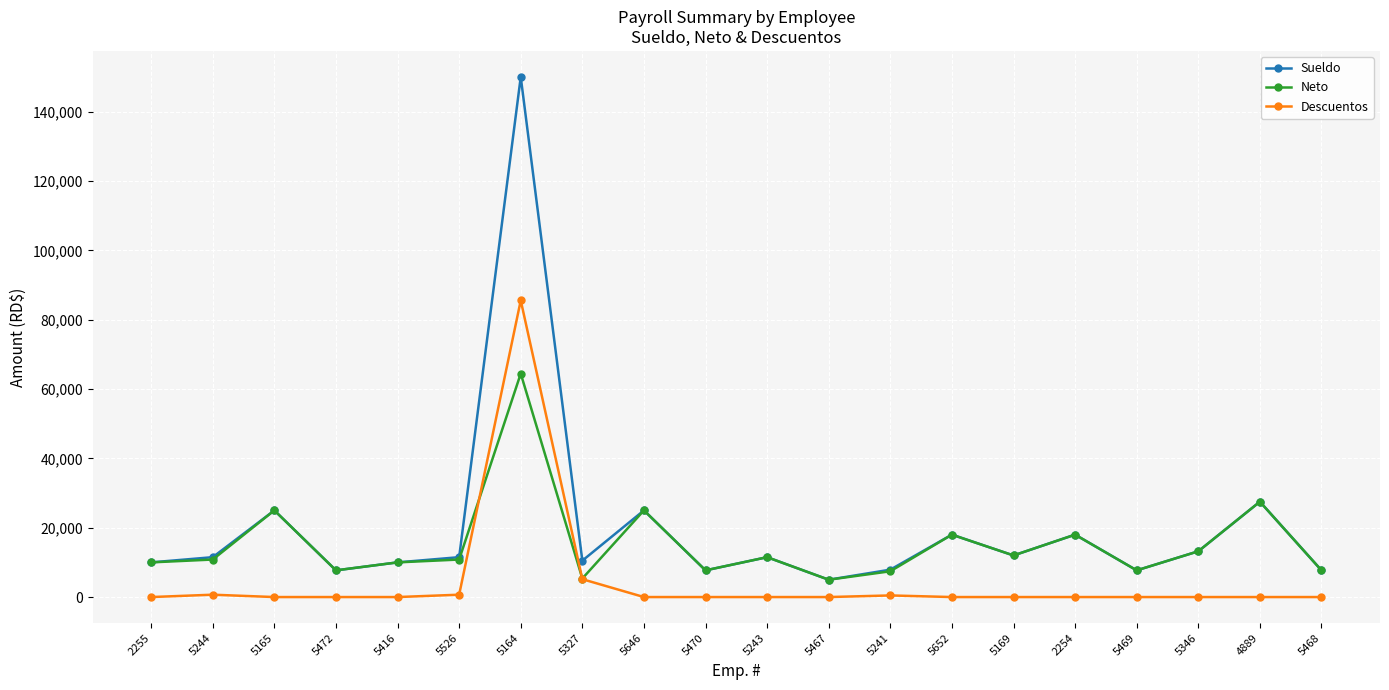

What is the sum of the Neto values at 5241 and 5327?

12780.1